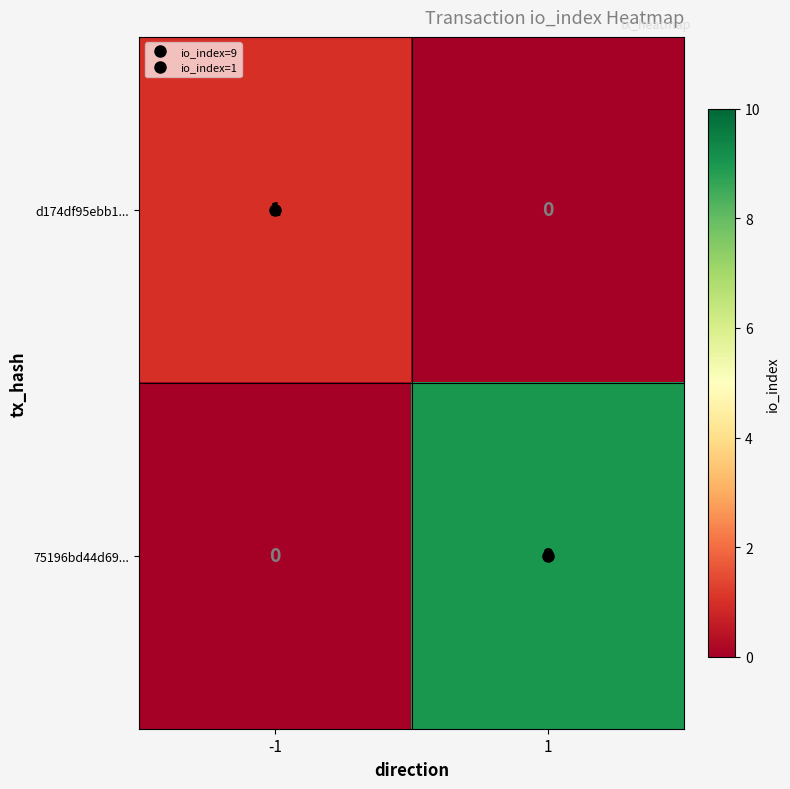

How many distinct data groups are displayed?

2